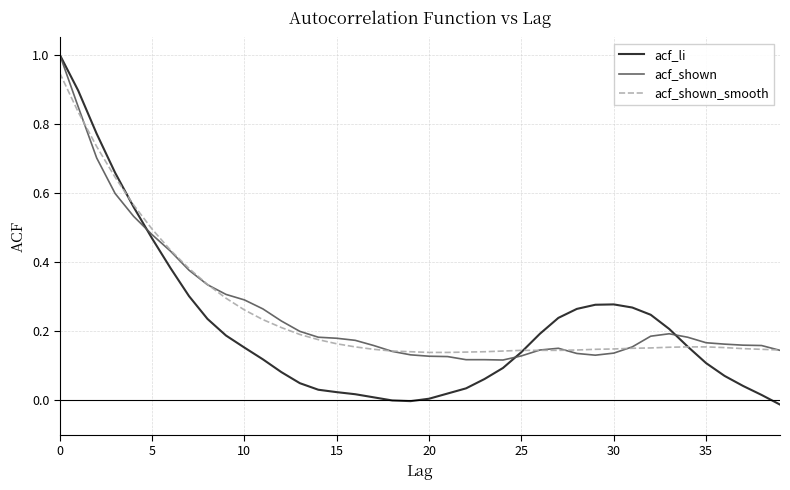

Which series has the largest range (max minus min)?

acf_li